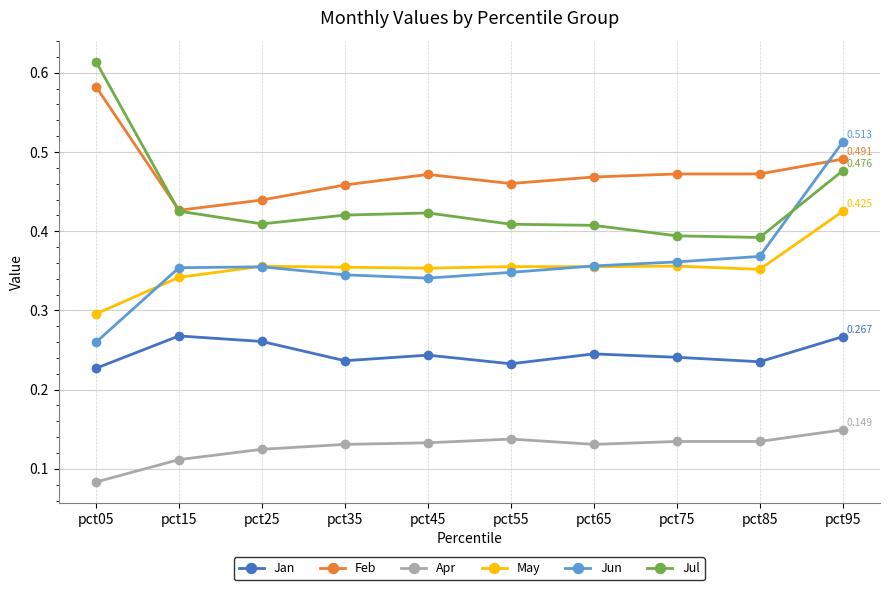

Which series has the largest total across all categories?

Feb